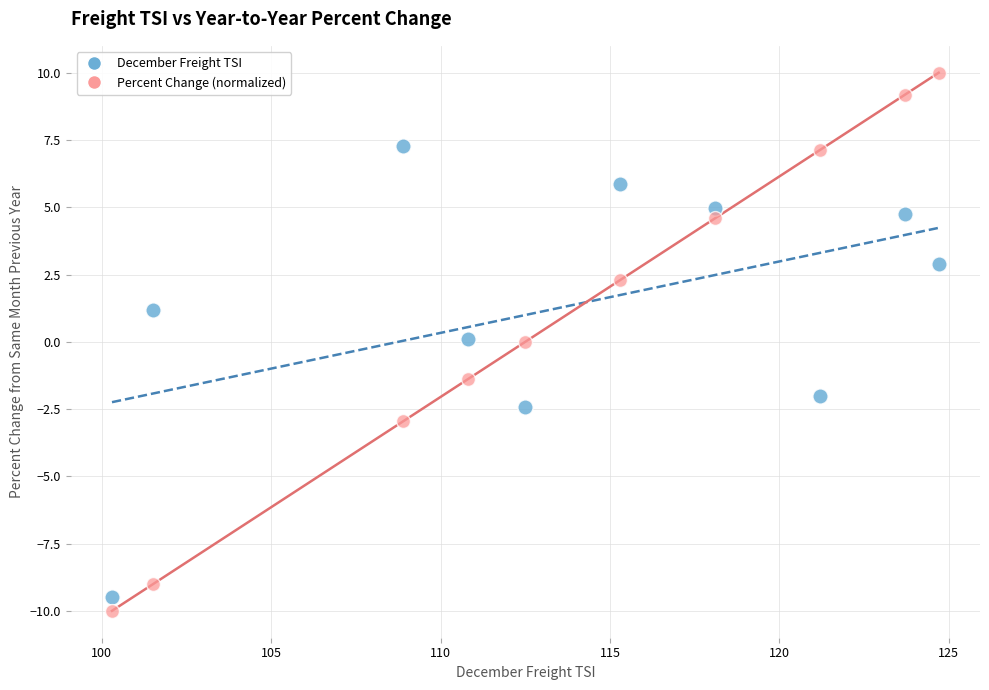

Which series reaches the maximum Y coordinate?

Percent Change (normalized)